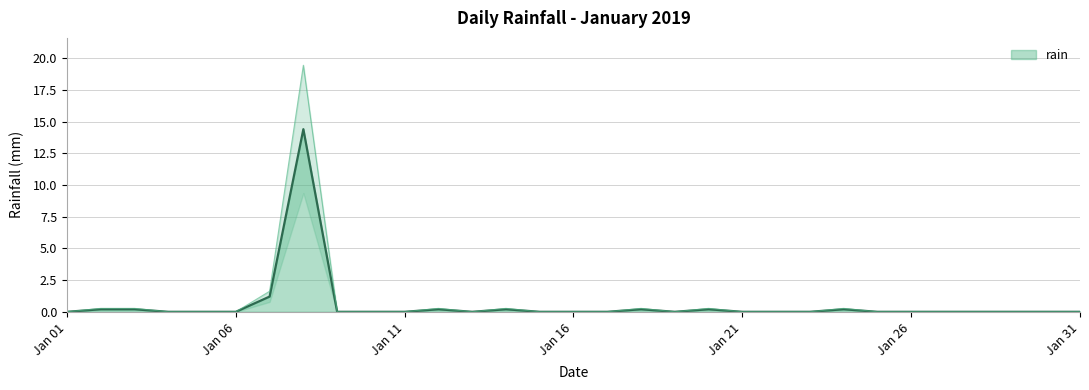

At which category does the data reach its first local valley?

2019-01-13